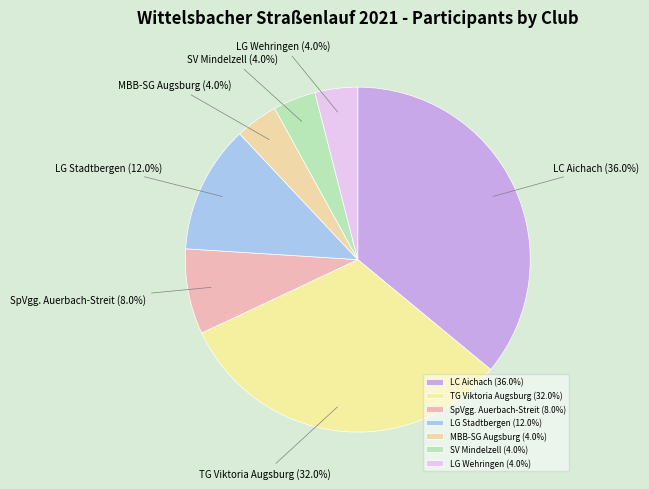

Is it true that LC Aichach is 23% of the pie?

False